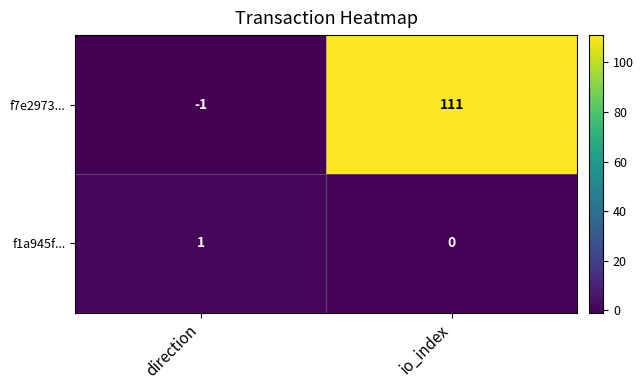

At which category does the chart reach its peak across all series?

io_index